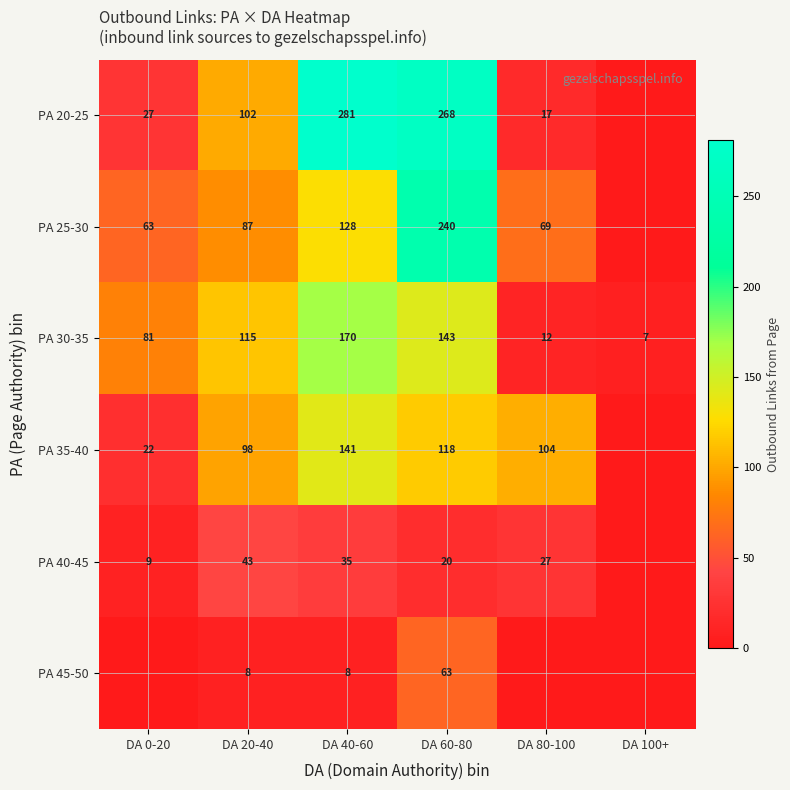

What is the spread (max minus min) of values at DA 40-60?

273